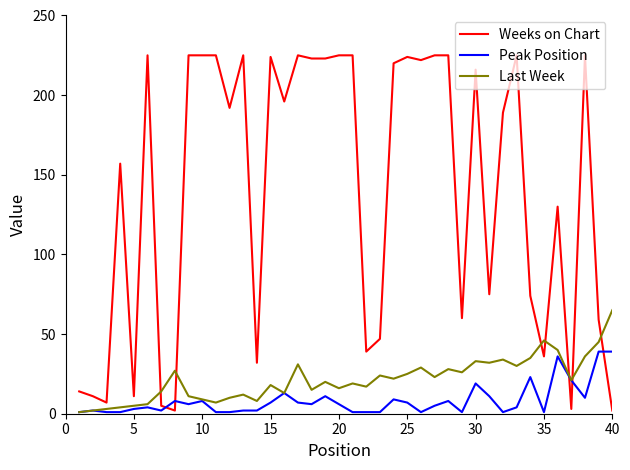

Which series has the widest spread of values?

Weeks on Chart